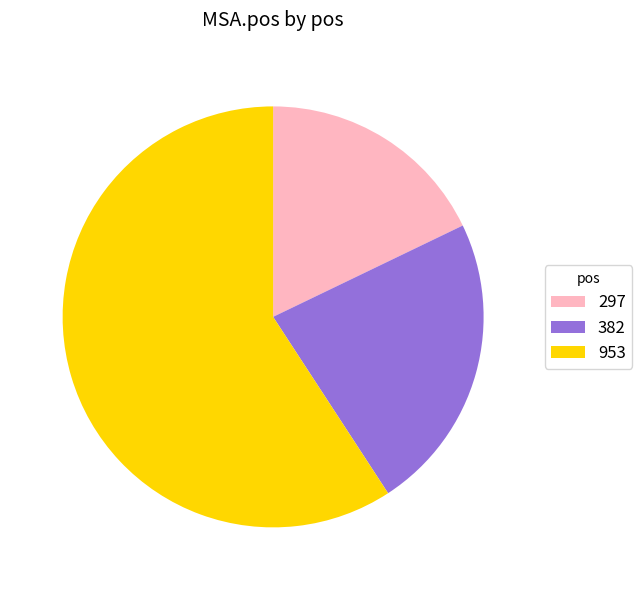

How many segments does this pie chart have?

3